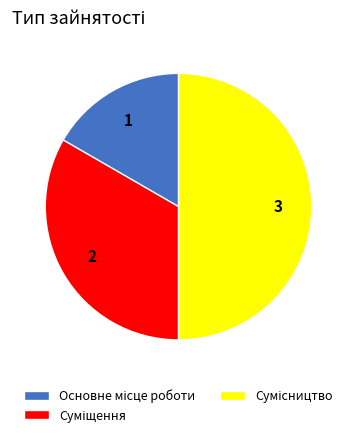

To the nearest percent, what is the average slice percentage?

33%